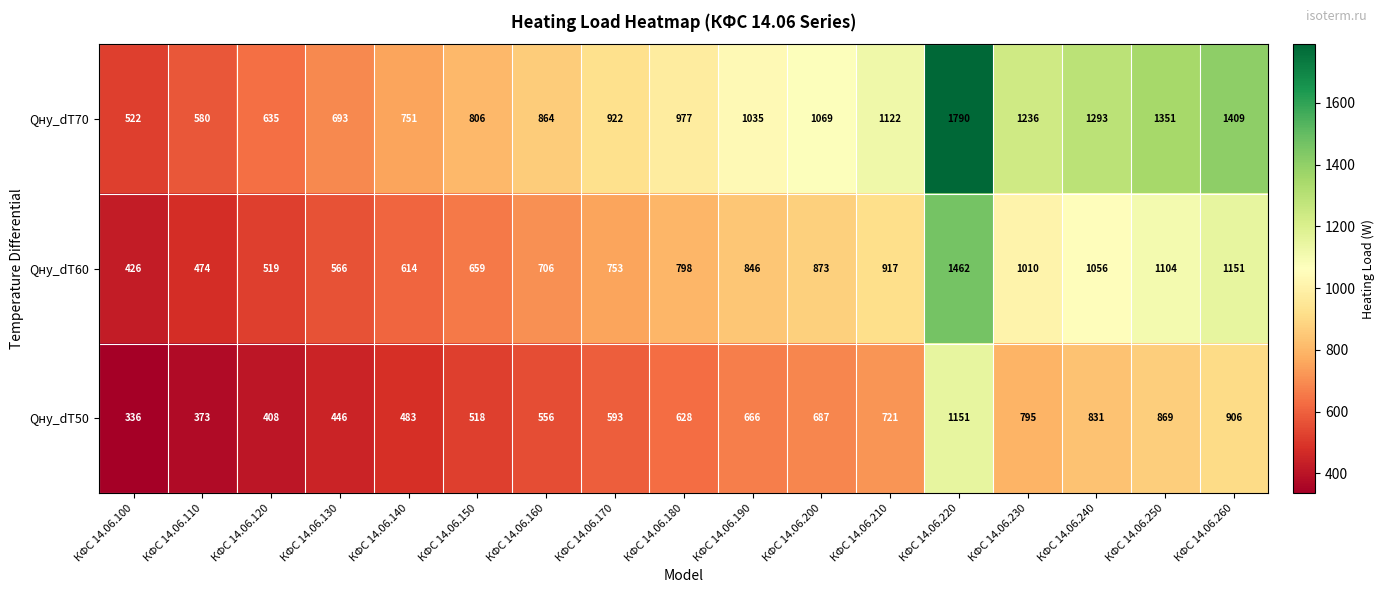

Rank the series at КФС 14.06.190 from lowest to highest value.

Qну_dT50, Qну_dT60, Qну_dT70